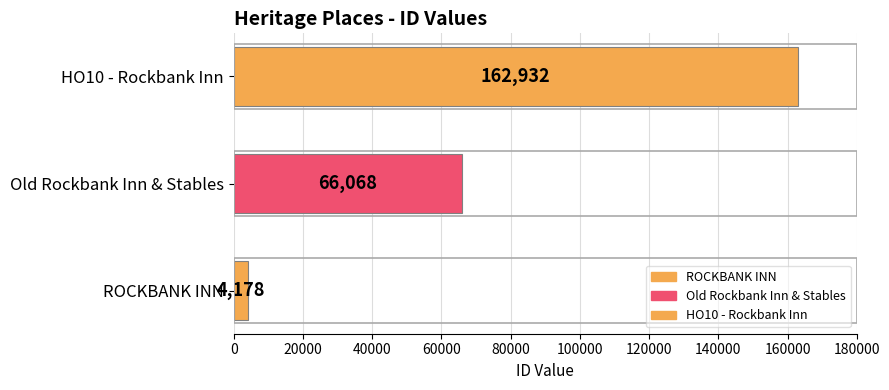

Which label corresponds to the largest value in the chart?

HO10 - Rockbank Inn